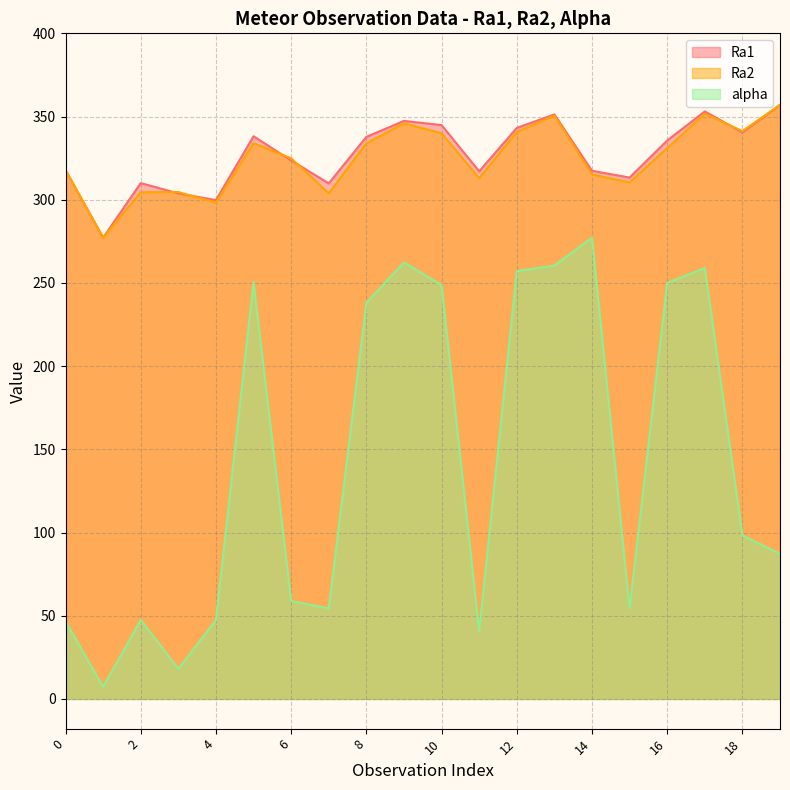

What is the value of the alpha point at the 4th from the left?

18.1